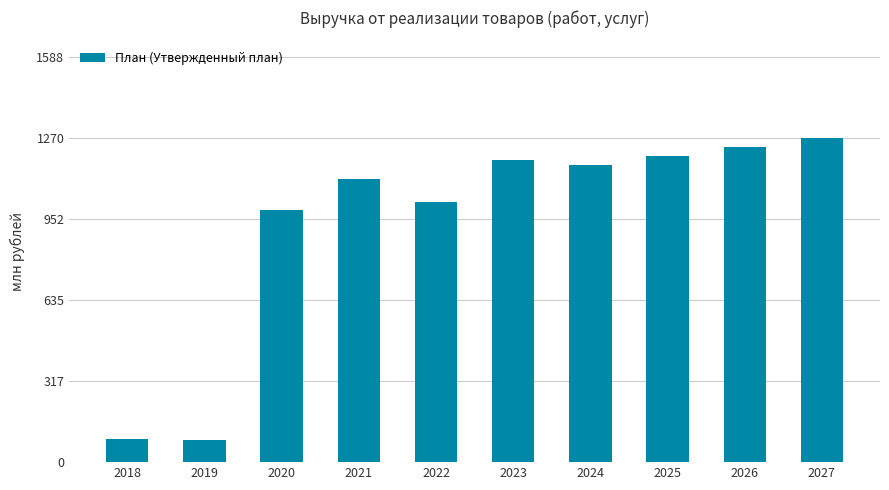

What is the change in value from 2019 to 2020?

+901.5